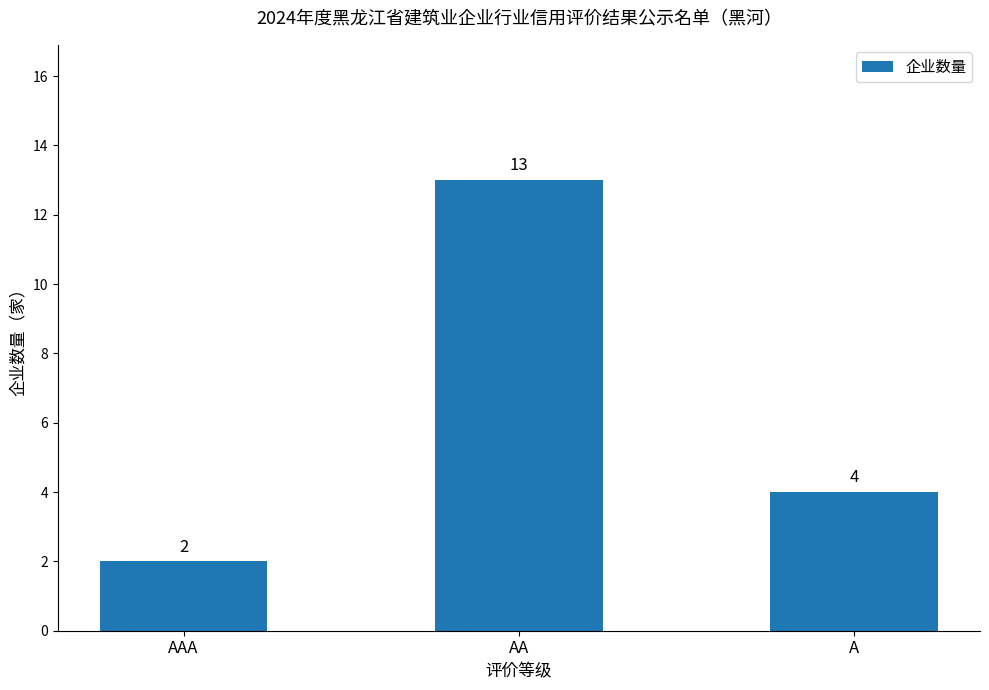

How many categories are shown in the chart?

3